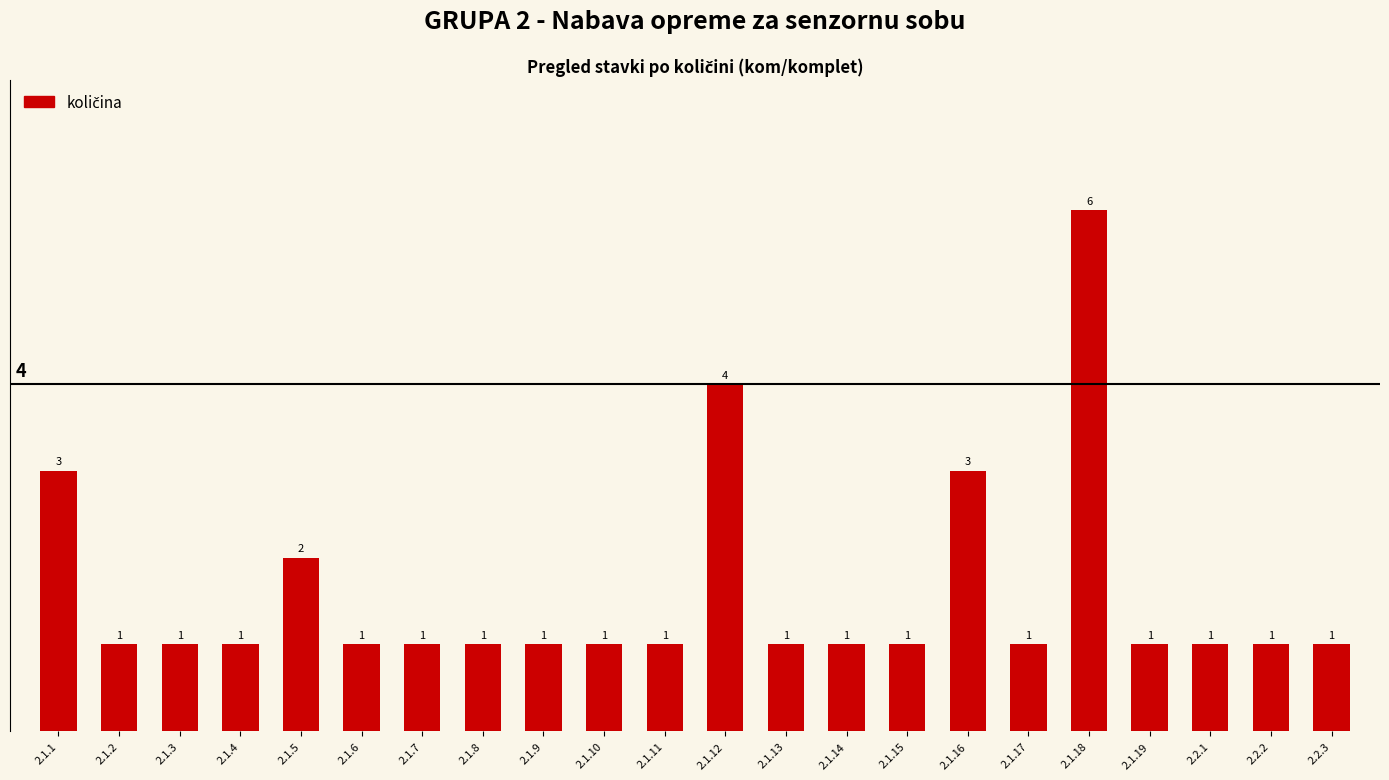

Are the bars horizontal?

No